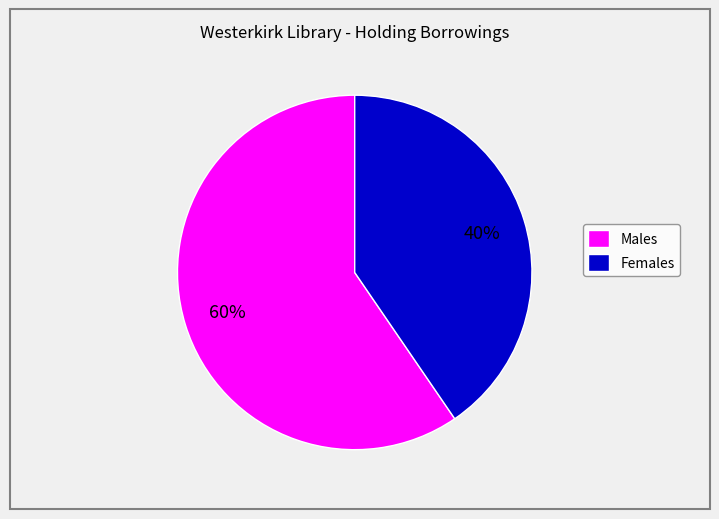

How many slices are in this pie chart?

2